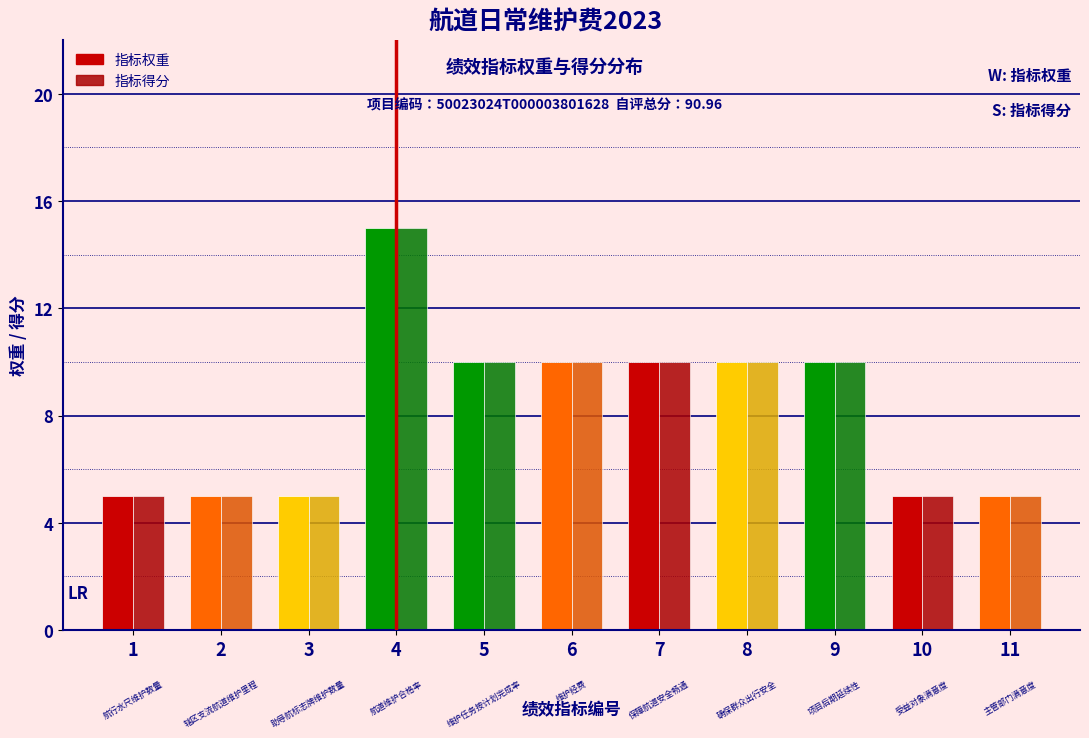

How many bars are there in total?

22